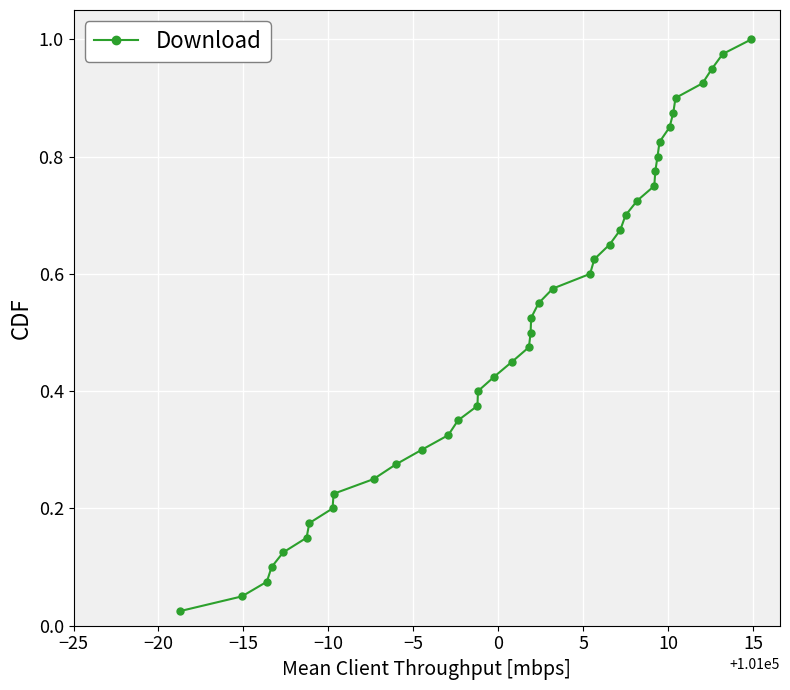

What is the sum of all values?

20.5